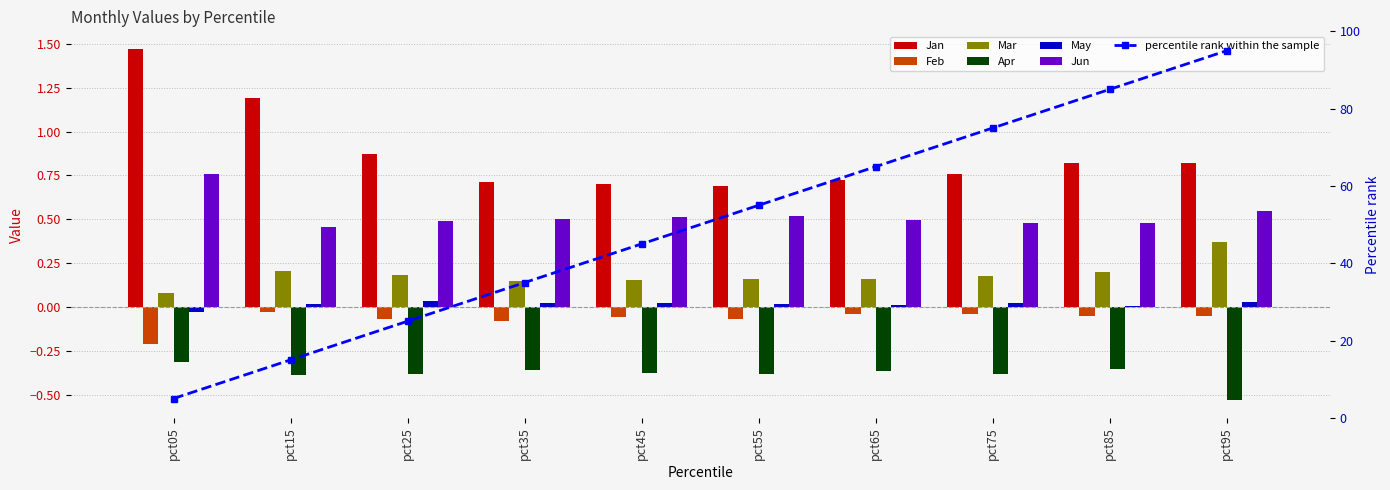

What is the value of the Jun bar at the 6th from the left?

0.5